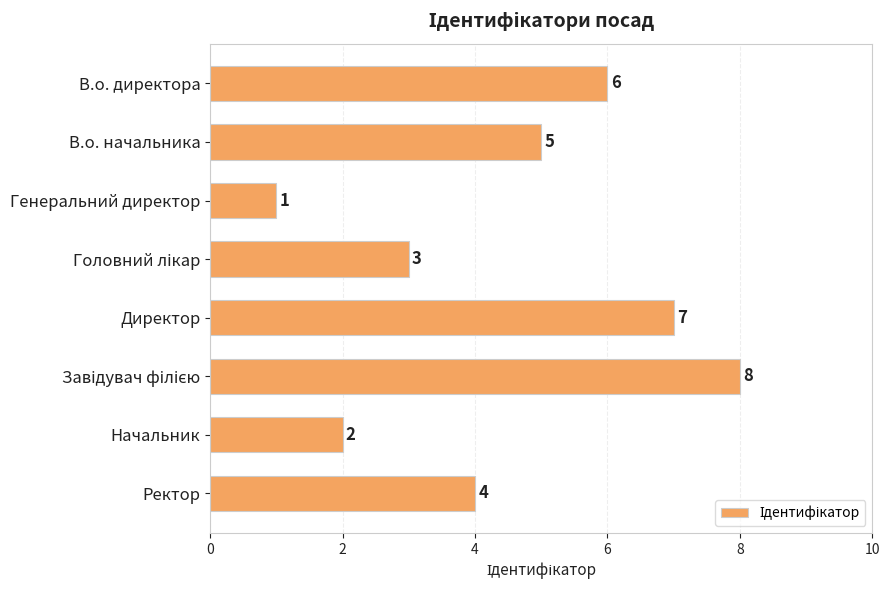

How many categories are shown in the chart?

8